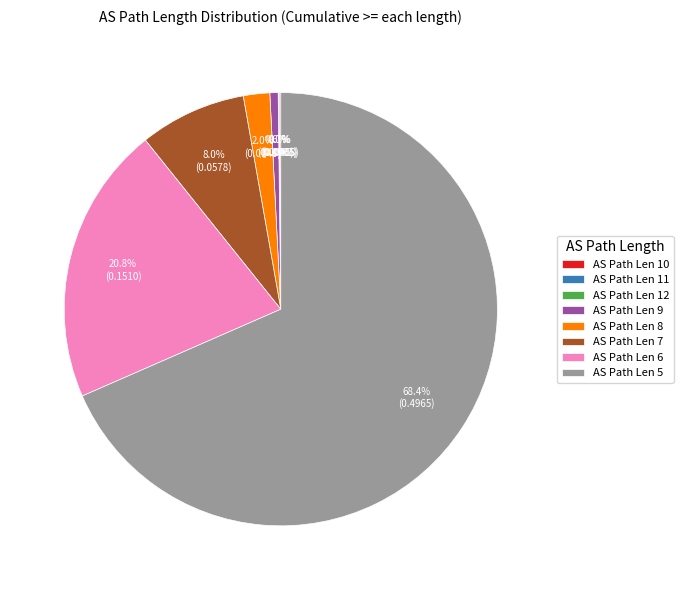

What is the largest slice in the pie chart?

AS Path Len 5